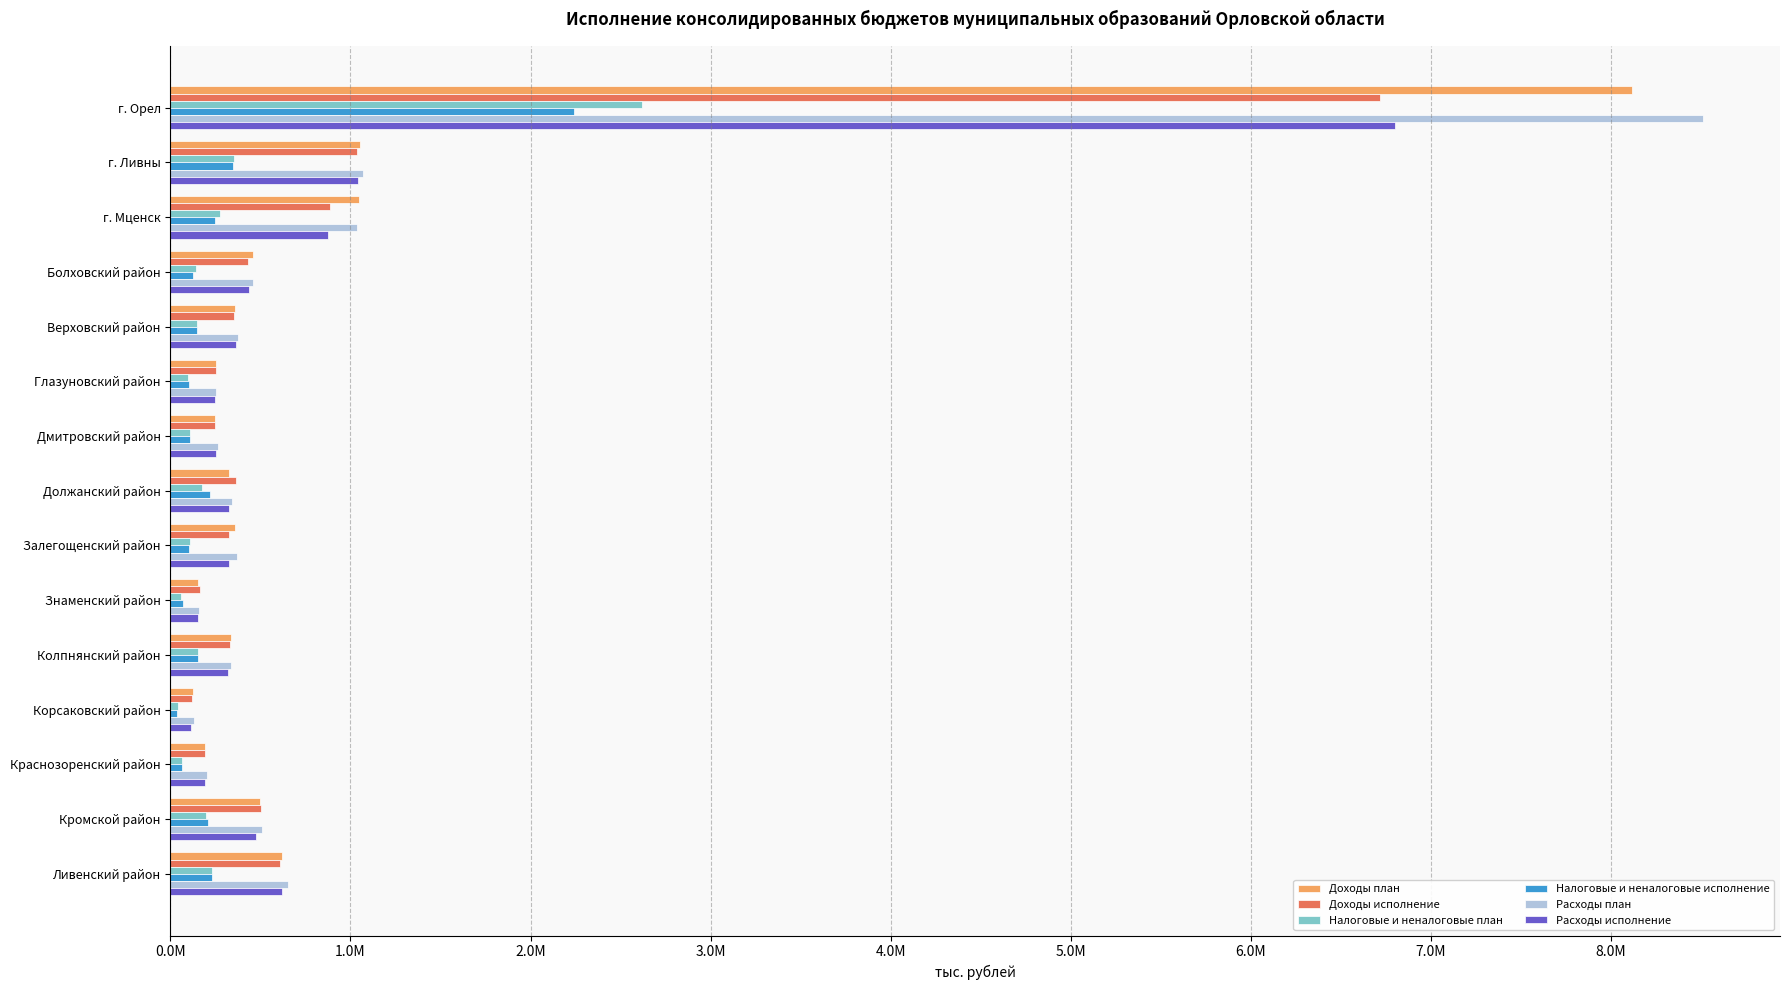

Which series has the largest range (max minus min)?

Расходы план